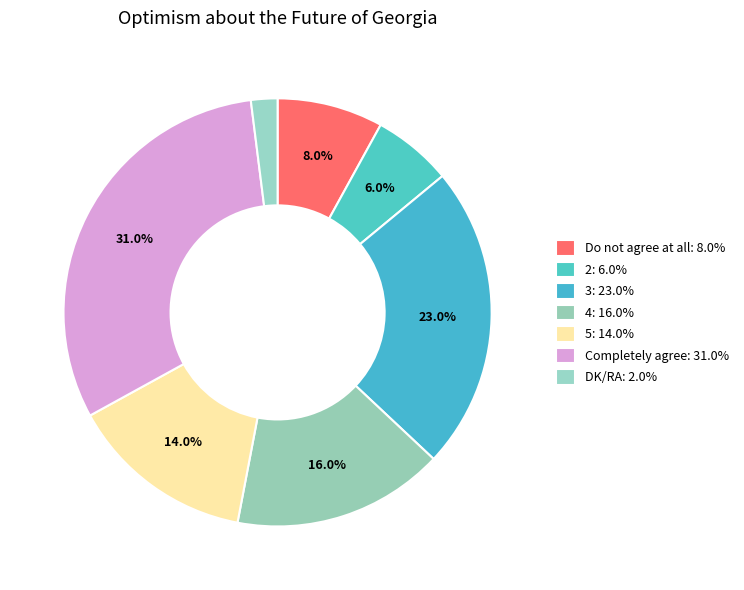

How many slices are in this pie chart?

7